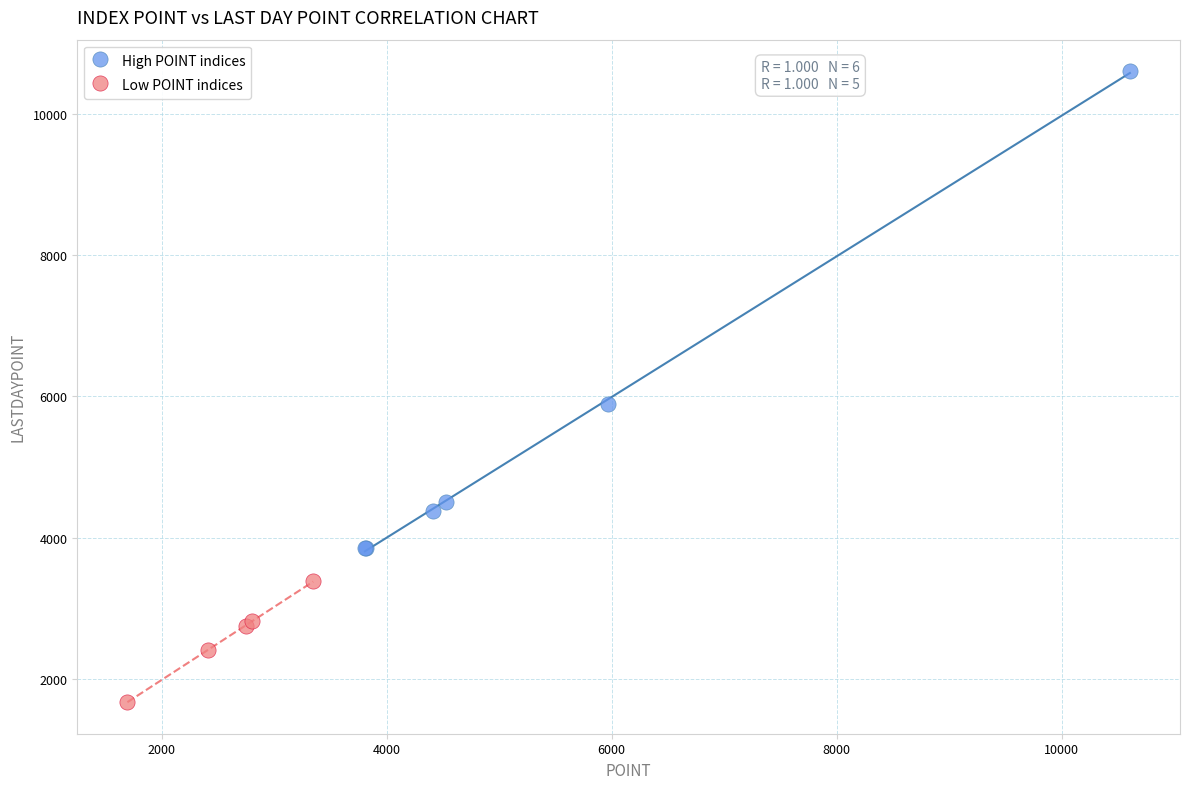

Which series contains the highest Y value?

High POINT indices